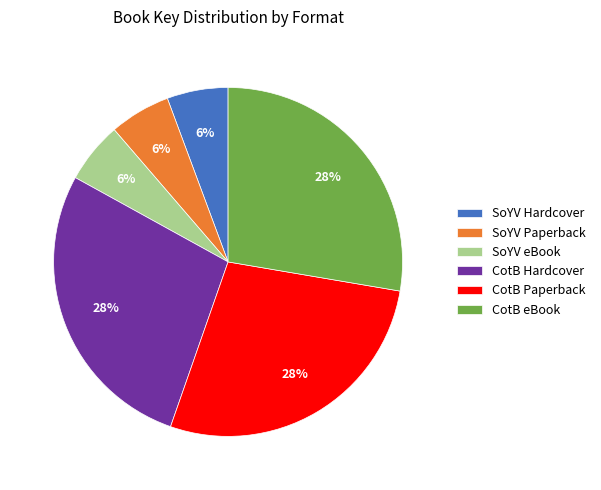

Is the sum of SoYV Paperback and SoYV Hardcover greater than half?

No